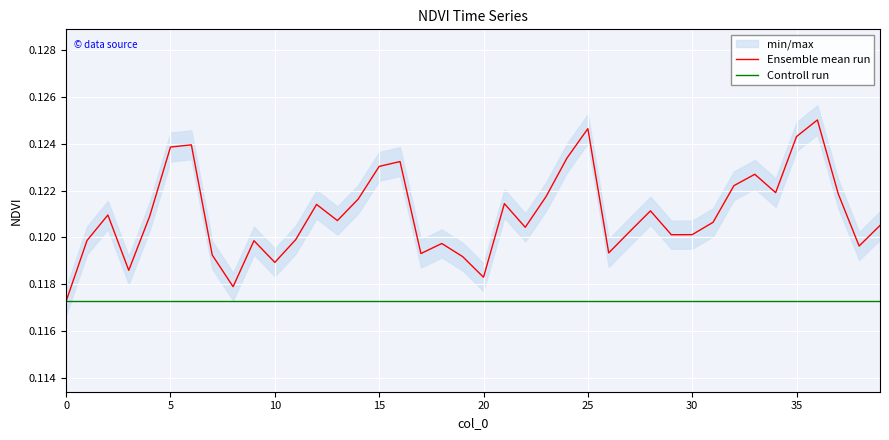

How many interior local peaks does the Ensemble mean run series have?

11